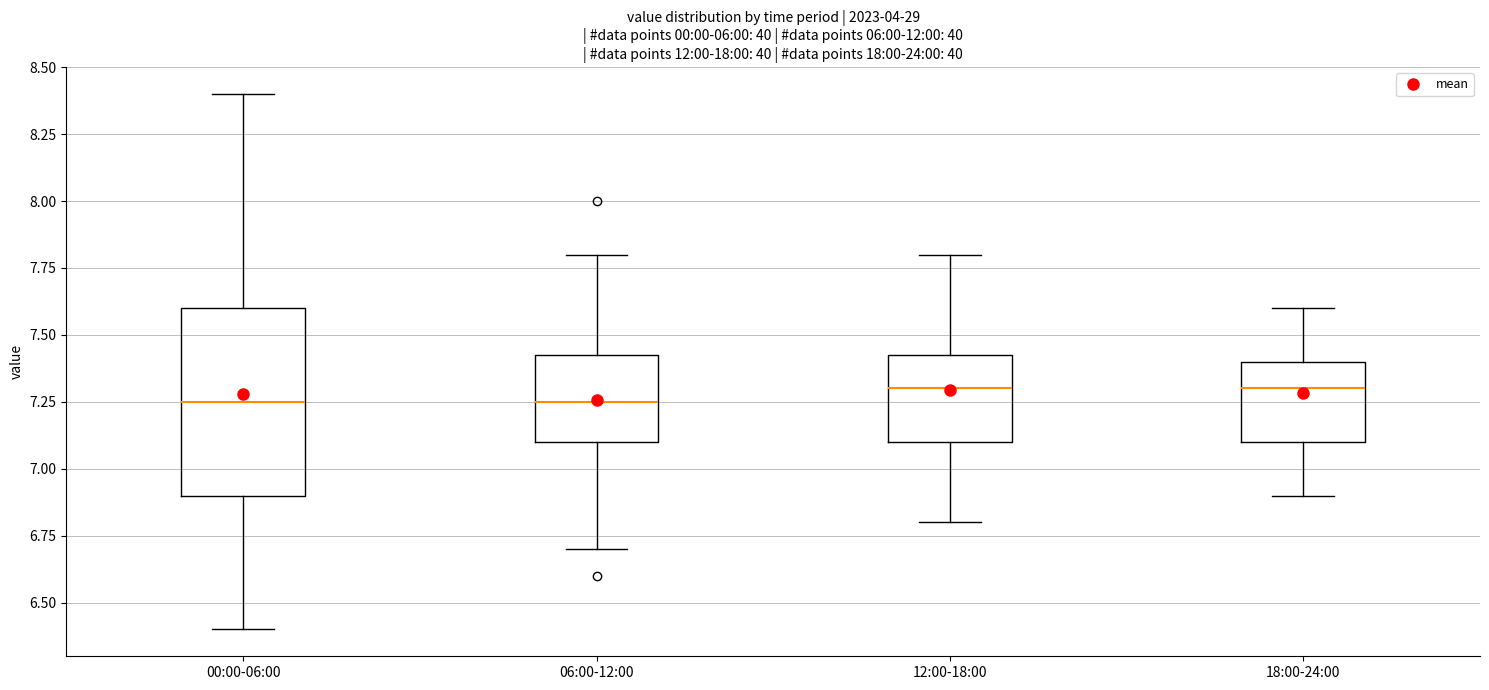

Comparing the boxes themselves (not the whiskers), which one is the tallest?

00:00-06:00